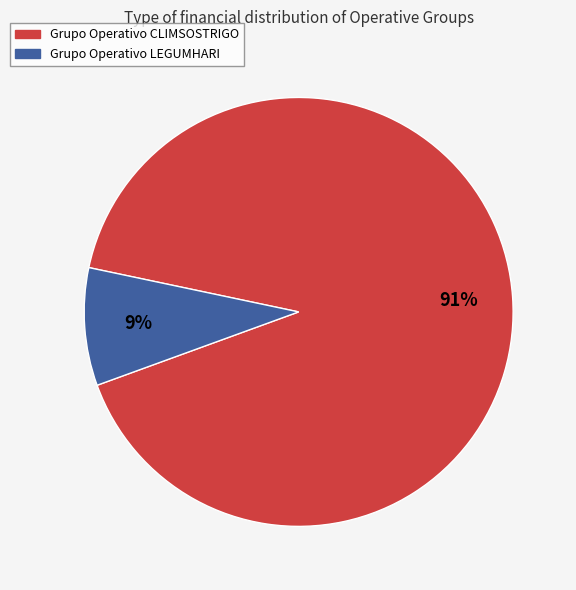

Which slice is the smallest?

Grupo Operativo LEGUMHARI